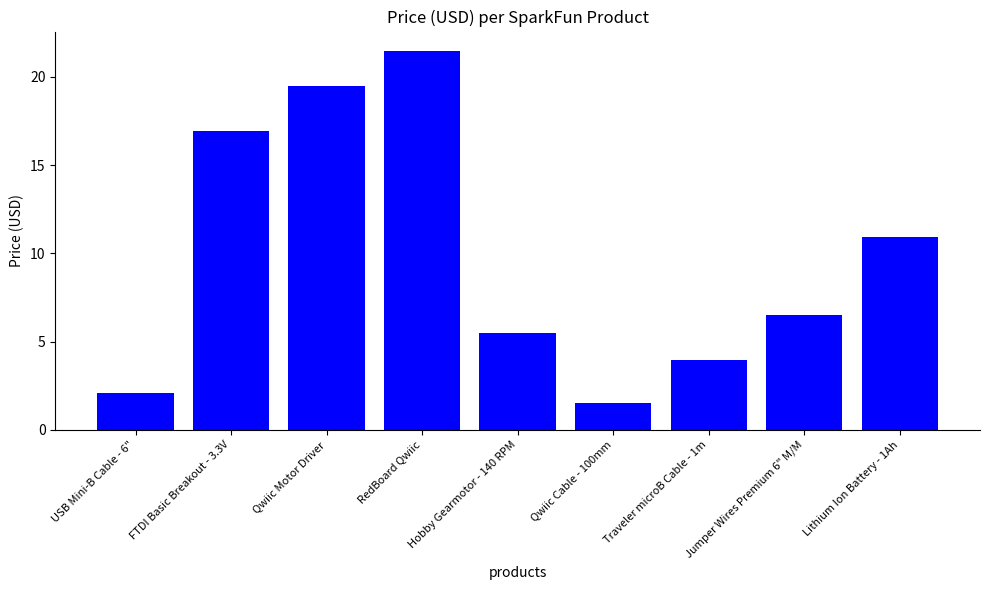

At which label is the value closest to 11?

Lithium Ion Battery - 1Ah